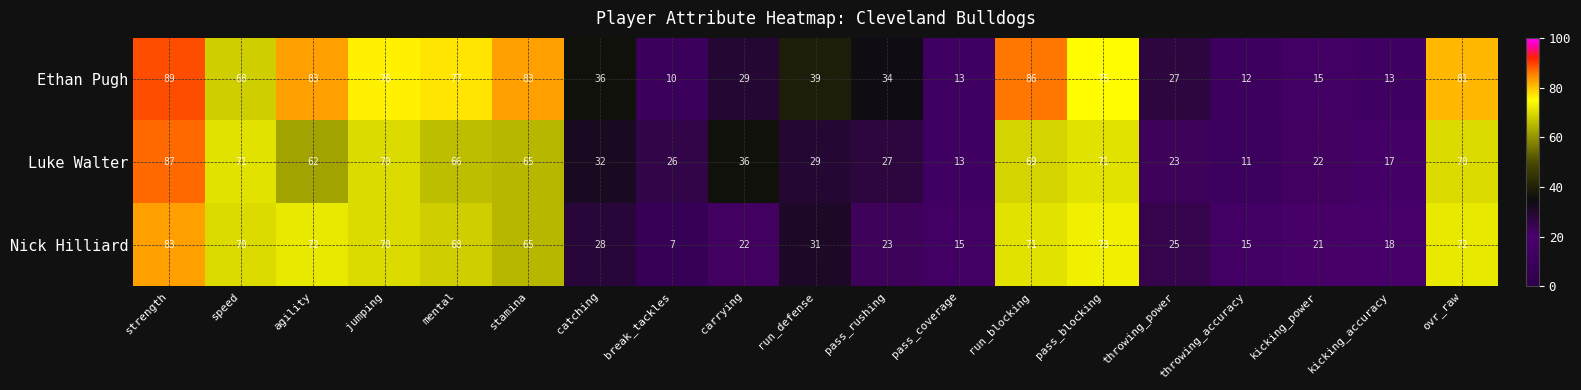

How many distinct data groups are displayed?

3